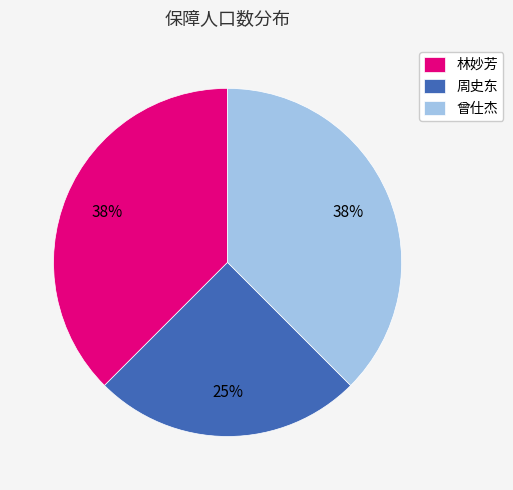

What is the ratio of the value at 曾仕杰 to the value at 林妙芳?

1.0